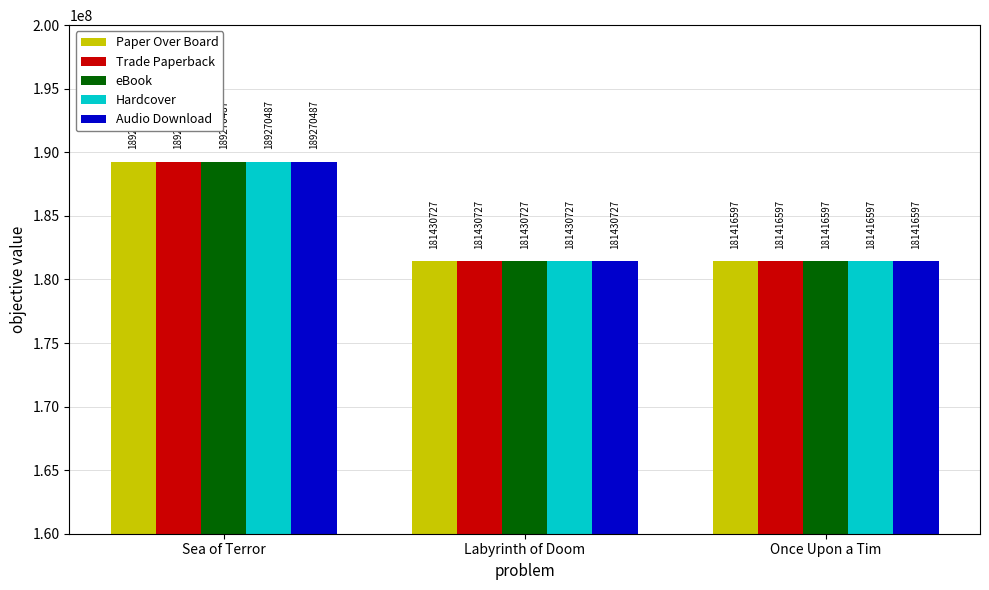

Is the value of Trade Paperback at Once Upon a Tim greater than the value of eBook at Sea of Terror?

No